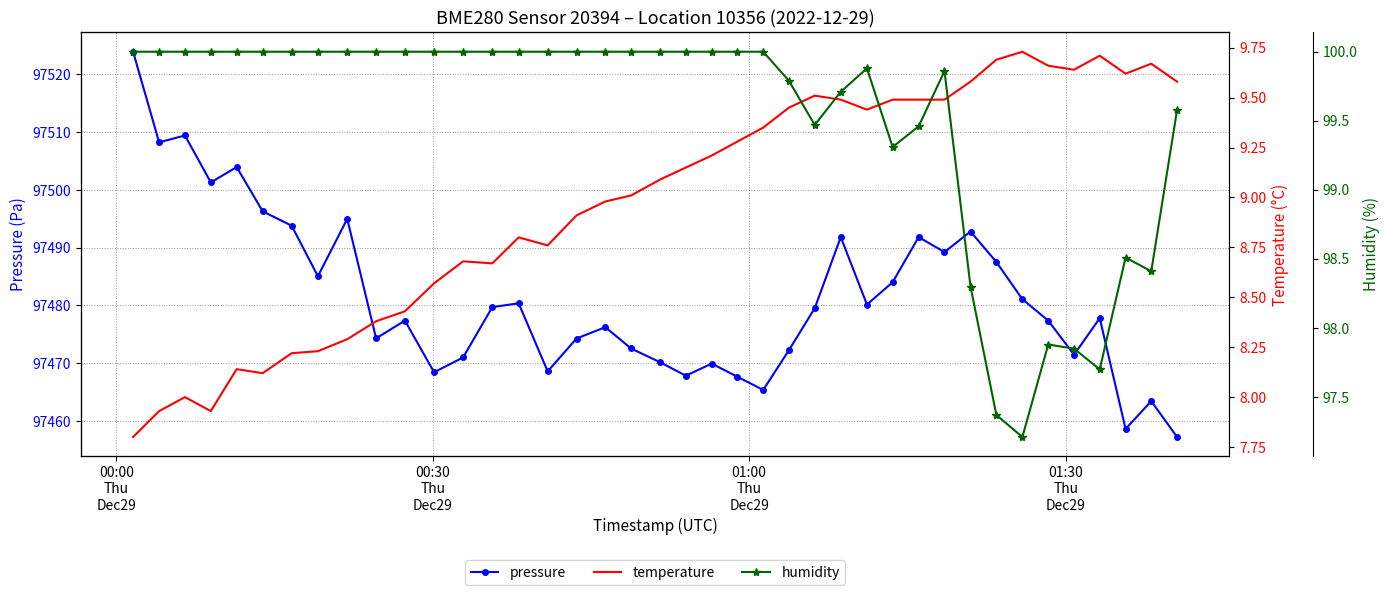

Which series has the largest range (max minus min)?

pressure